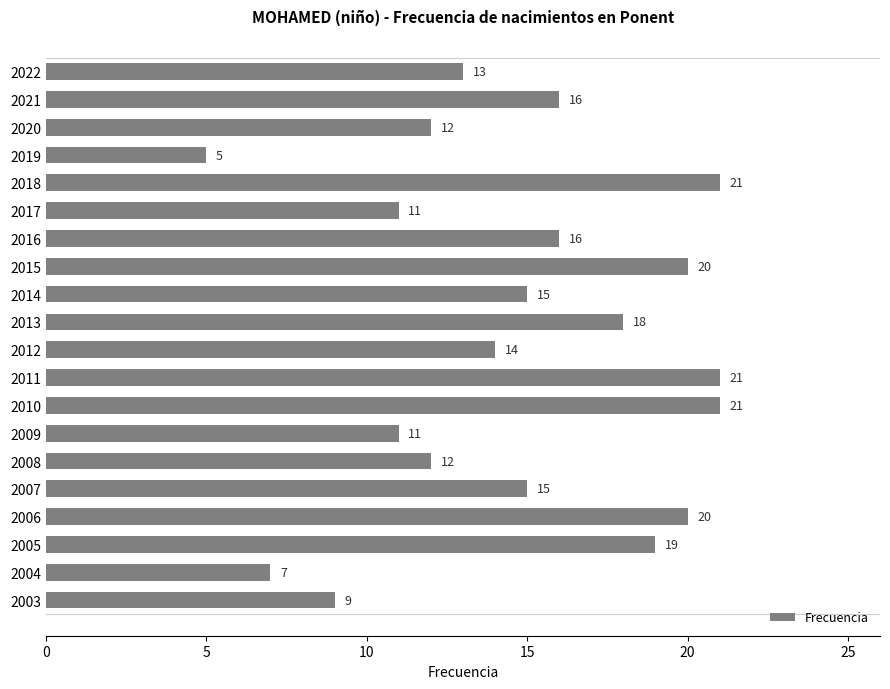

Where is the data nearest to the value 13?

2022